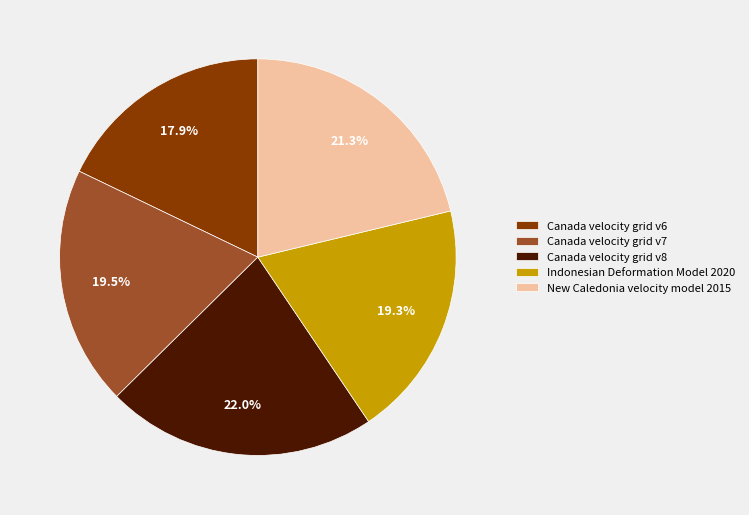

Approximately how many times larger is the value at Canada velocity grid v6 compared to Canada velocity grid v7?

0.9